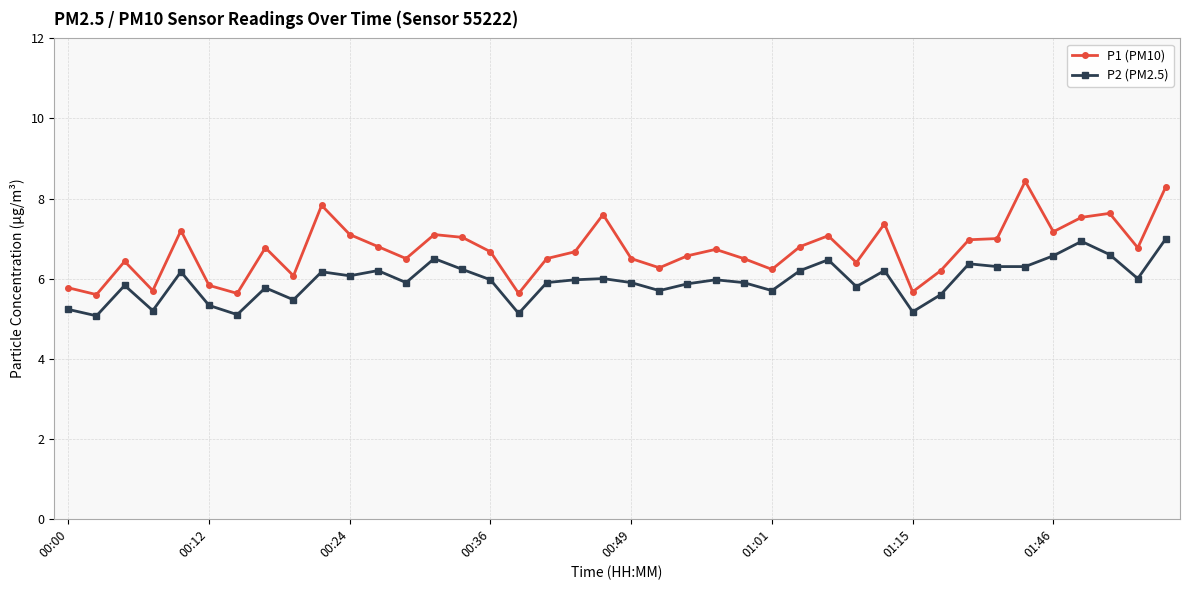

True or false: P1 (PM10) has more than 0 points higher than both neighbors.

True